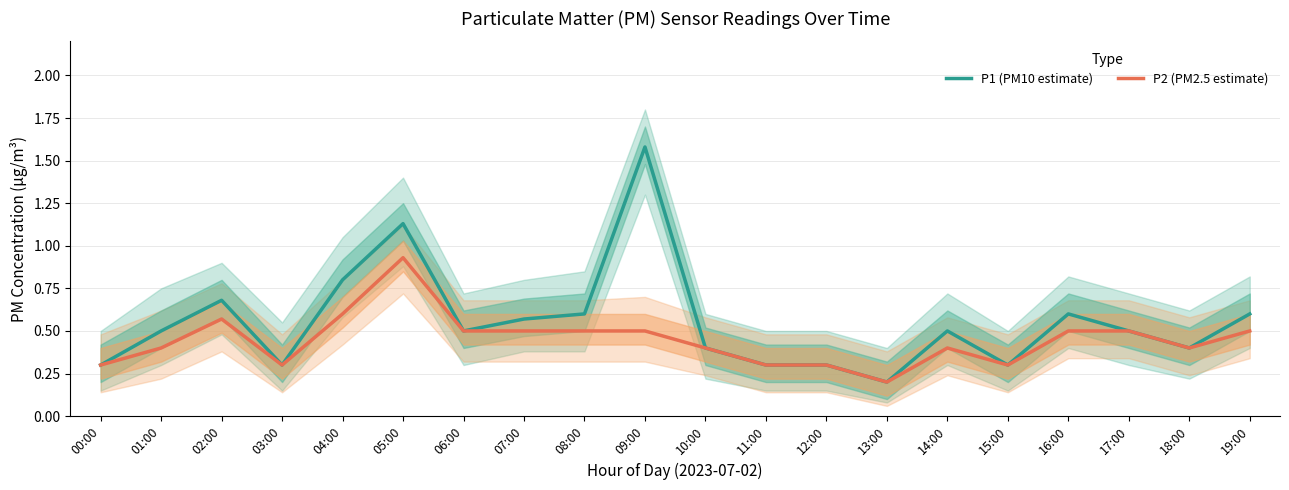

What is the label of the 5th point from the left?

04:00